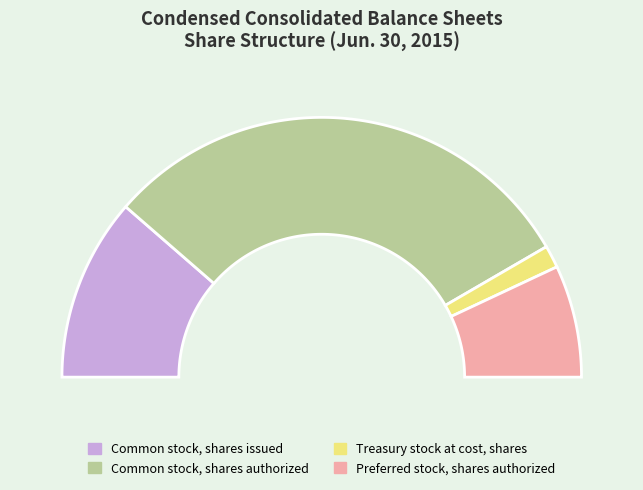

Is there a majority slice in this chart?

Yes